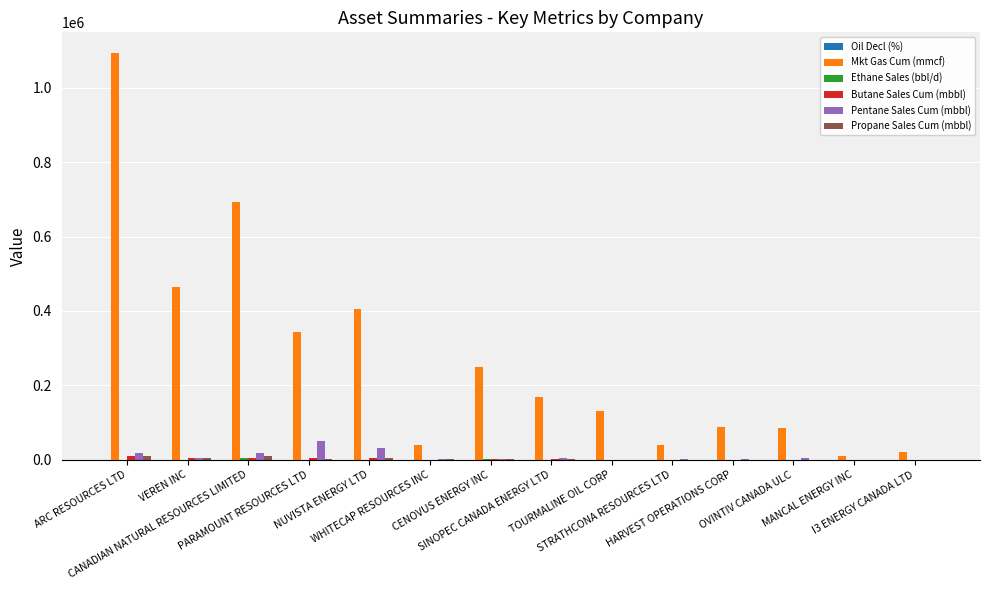

How many data points in Mkt Gas Cum (mmcf) are above 169255?

7